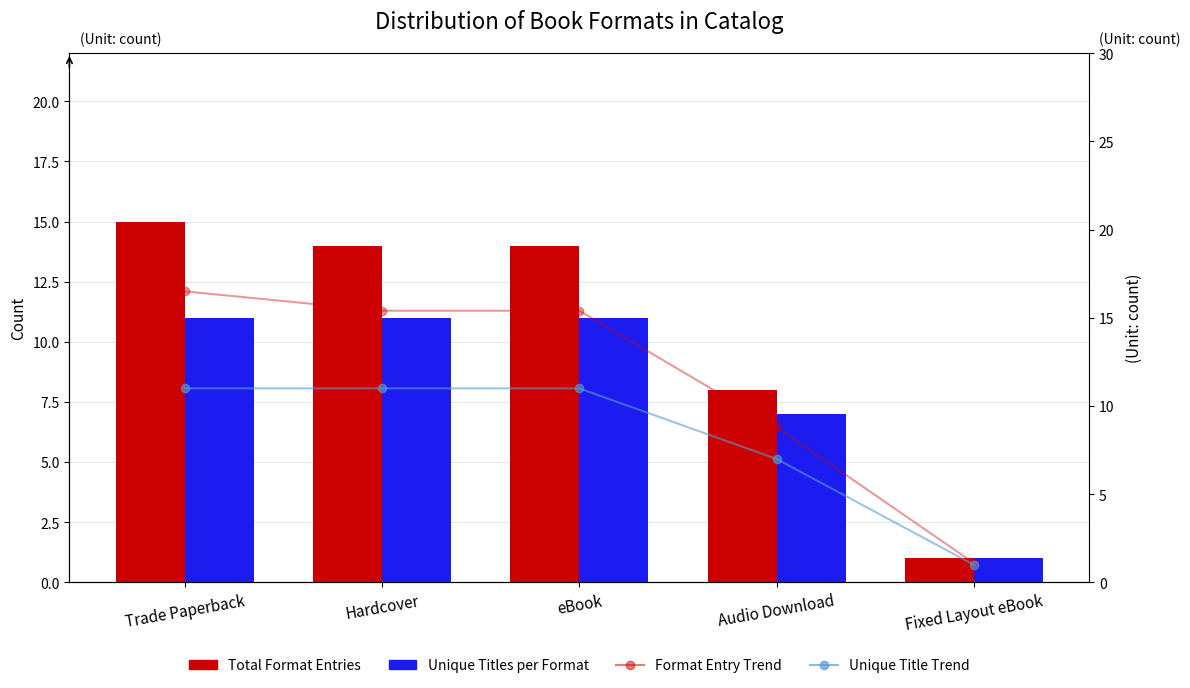

Reading left to right, transcribe all the data shown in this chart.

Total Format Entries: 15.0	14.0	14.0	8.0	1.0
Unique Titles per Format: 11.0	11.0	11.0	7.0	1.0
Format Entry Trend: 16.5	15.4	15.4	8.8	1.1
Unique Title Trend: 11.0	11.0	11.0	7.0	1.0